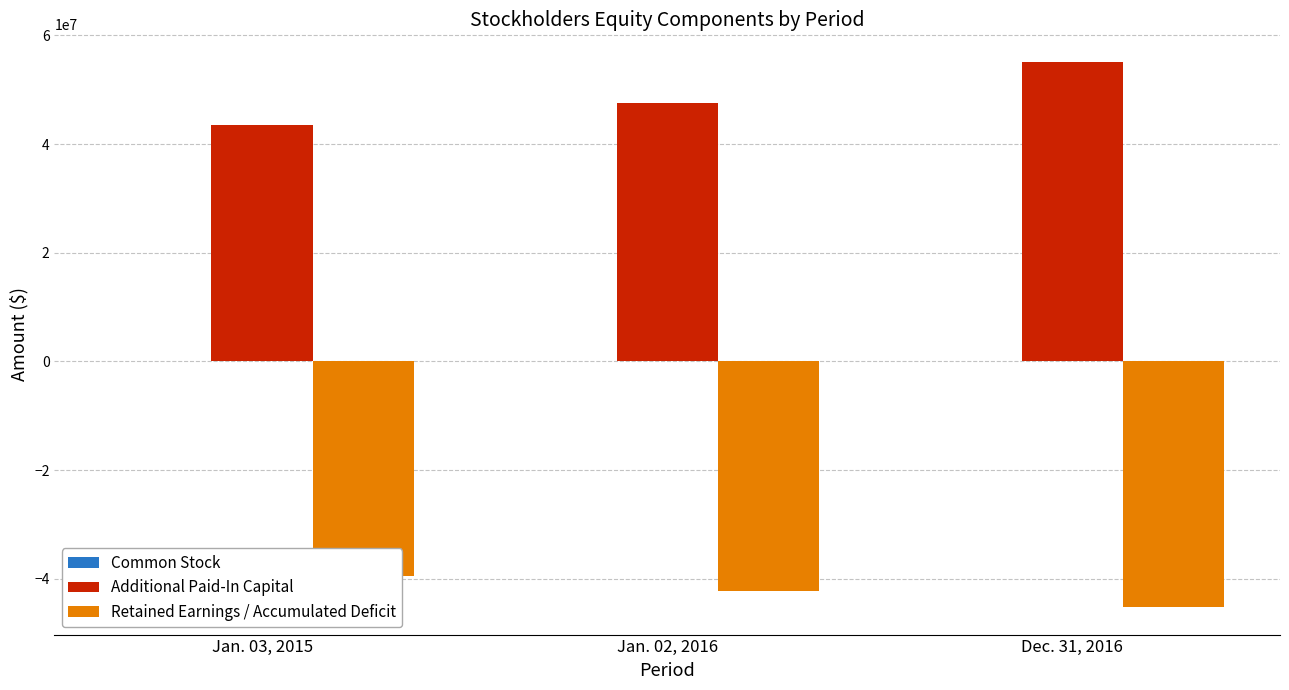

What is the approximate value of Retained Earnings / Accumulated Deficit at Jan. 03, 2015, to the nearest 100?

-39524300